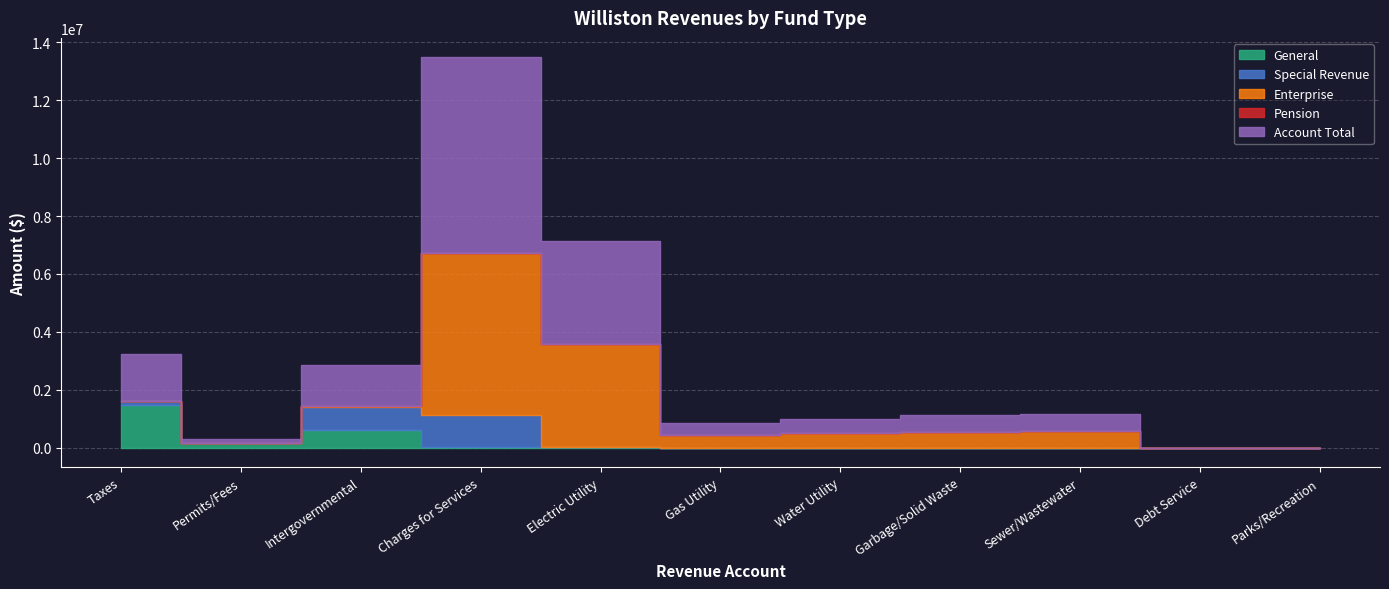

Rank the categories by General value from lowest to highest.

Gas Utility, Water Utility, Garbage/Solid Waste, Sewer/Wastewater, Debt Service, Parks/Recreation, Electric Utility, Charges for Services, Permits/Fees, Intergovernmental, Taxes